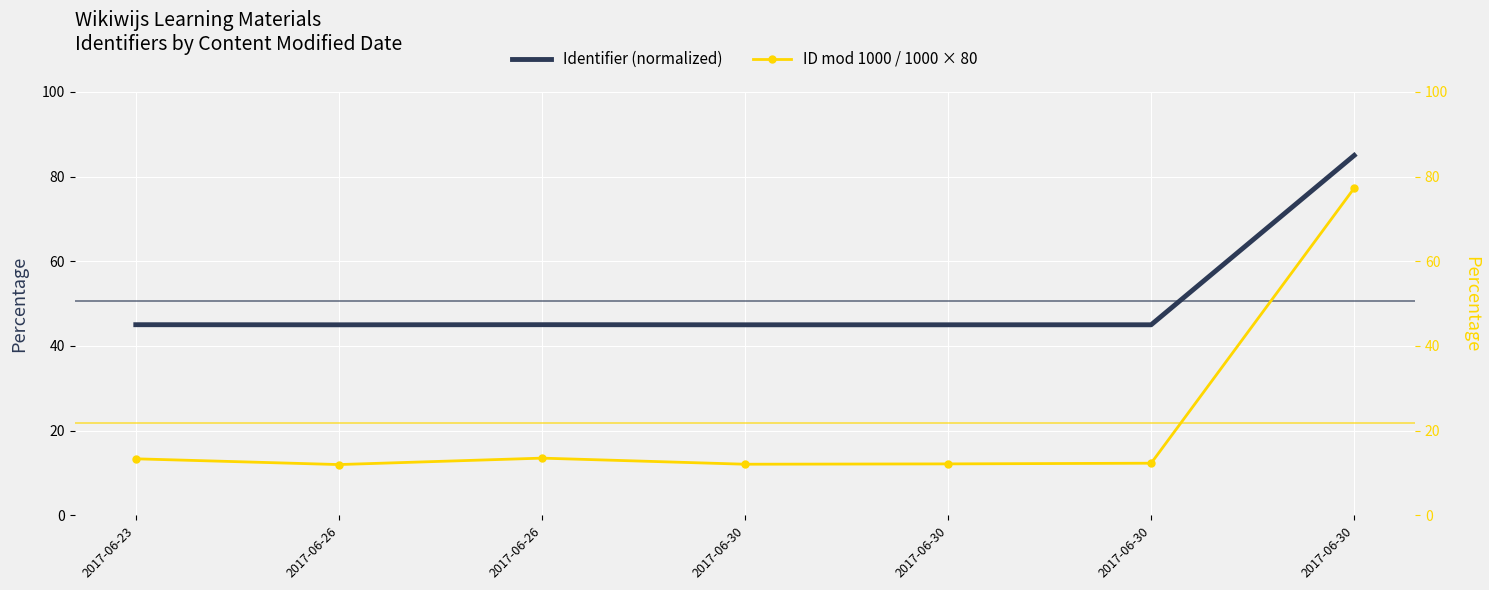

How many series are shown in this chart?

2